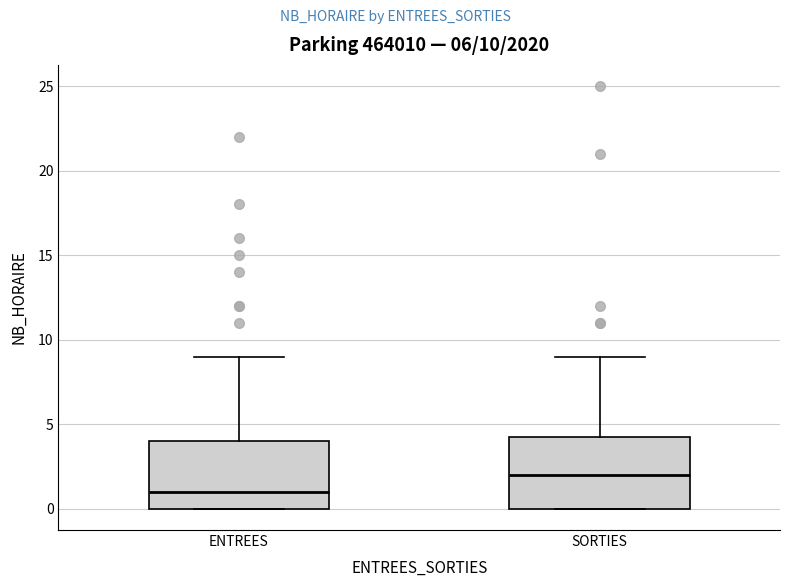

Which box's median line is the lowest?

ENTREES